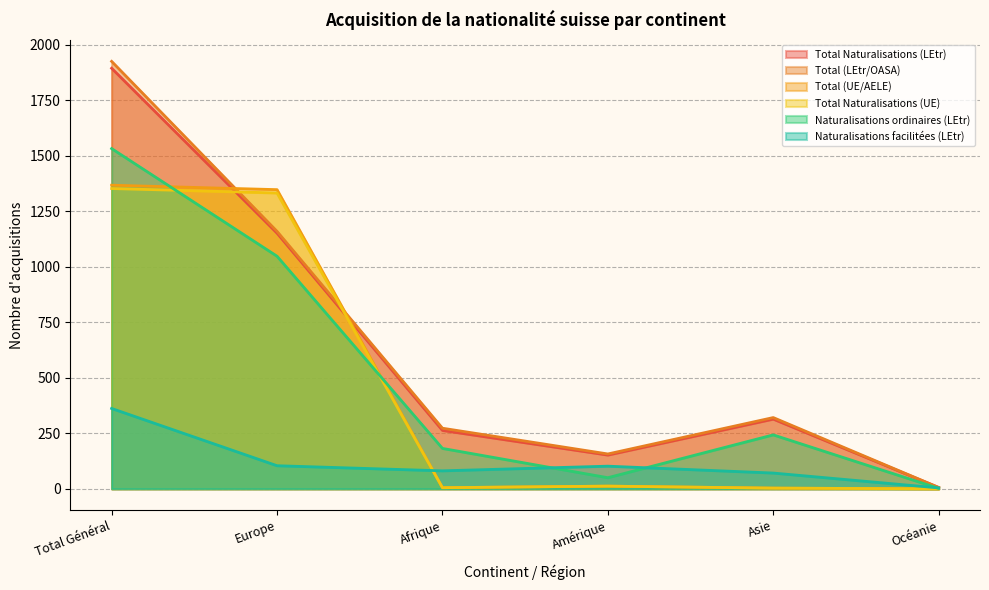

True or false: Total (UE/AELE) and Naturalisations facilitées (LEtr) cross at least once.

True